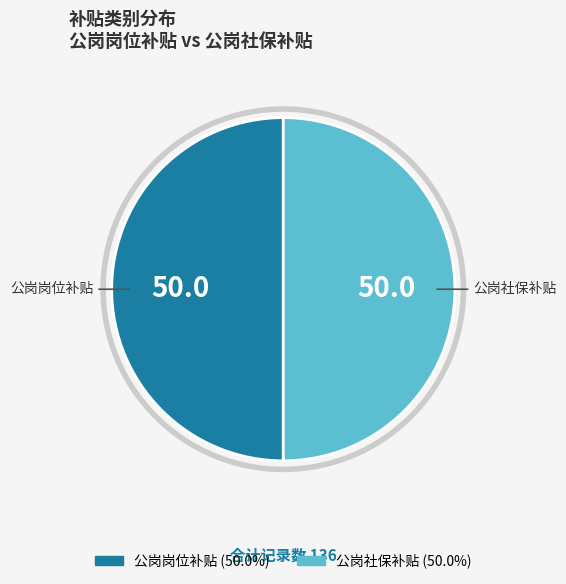

Is the sum of 公岗岗位补贴 and 公岗社保补贴 greater than half?

Yes